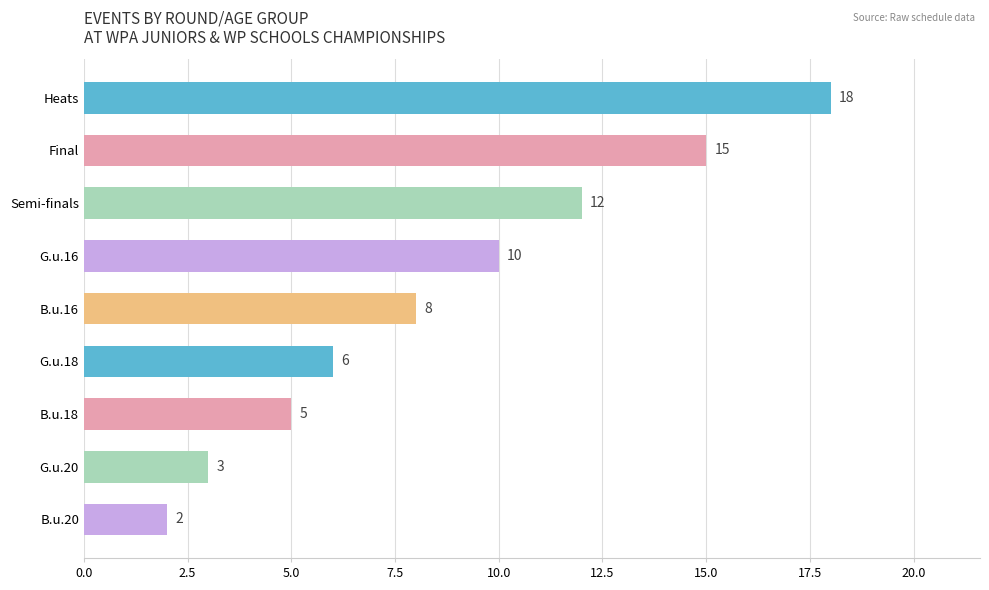

What is the difference between the second highest and minimum values?

13